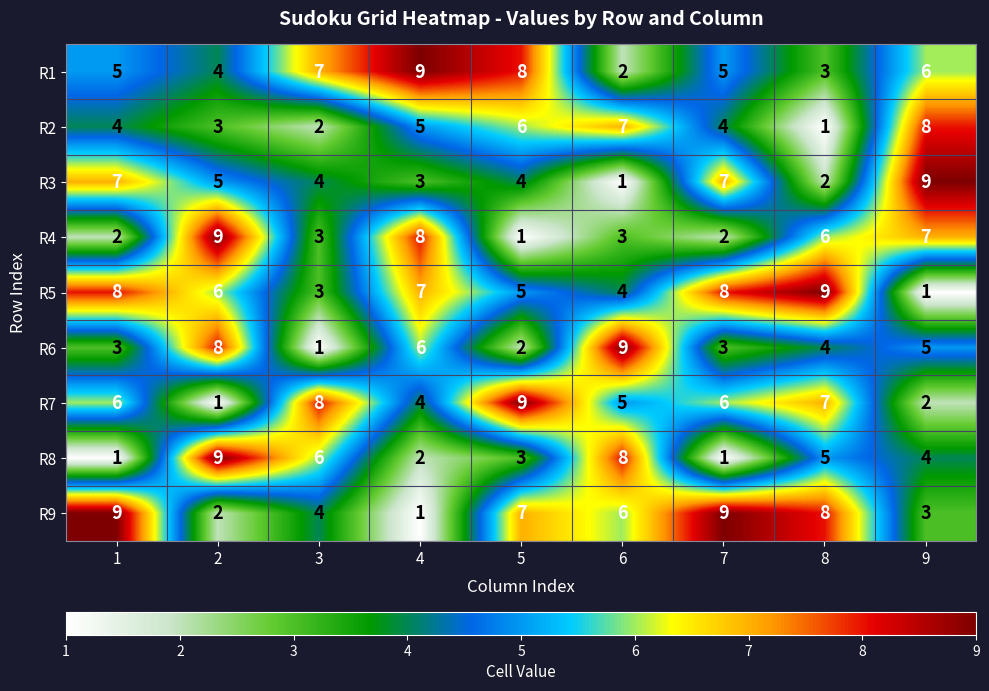

What is the difference between the maximum and second lowest values in the R1 series?

6